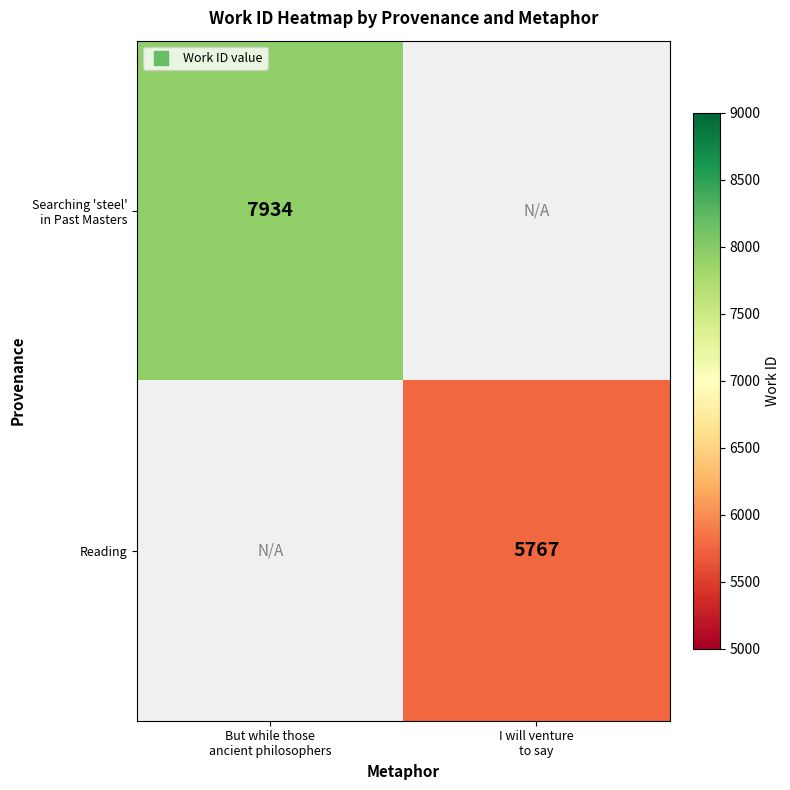

At which label is Searching 'steel' in Past Masters closest to 7934?

But while those ancient philosophers